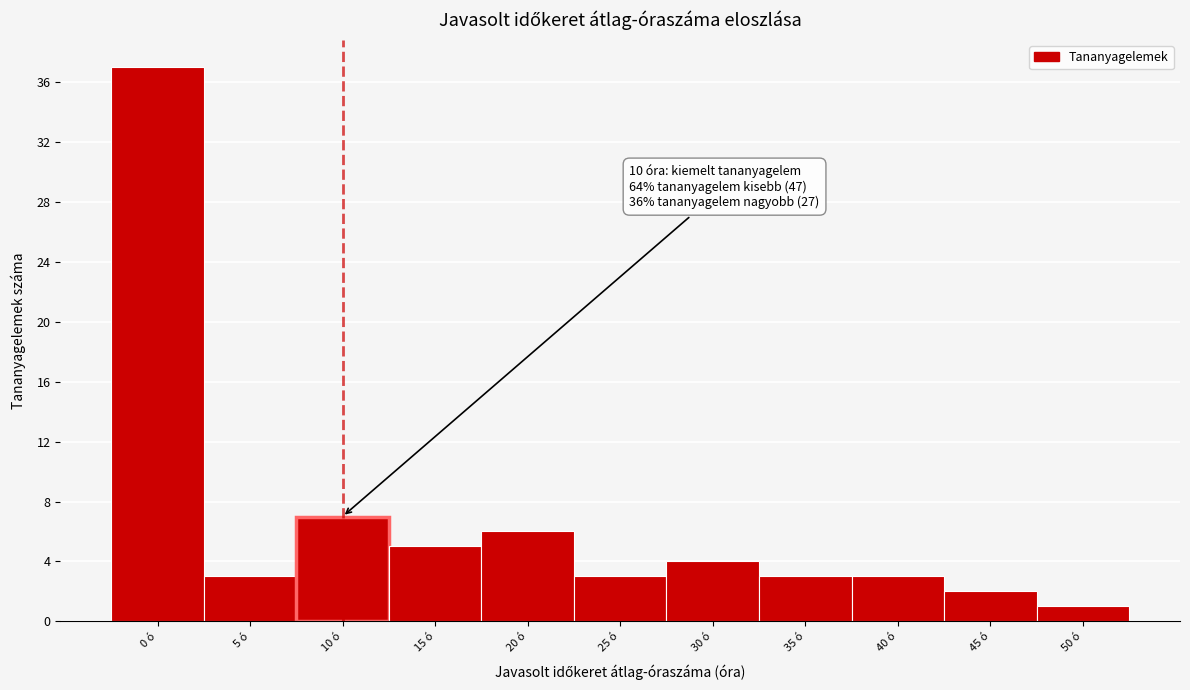

Reading right to left, what are all the values shown in this chart?

1	2	3	3	4	3	6	5	7	3	37